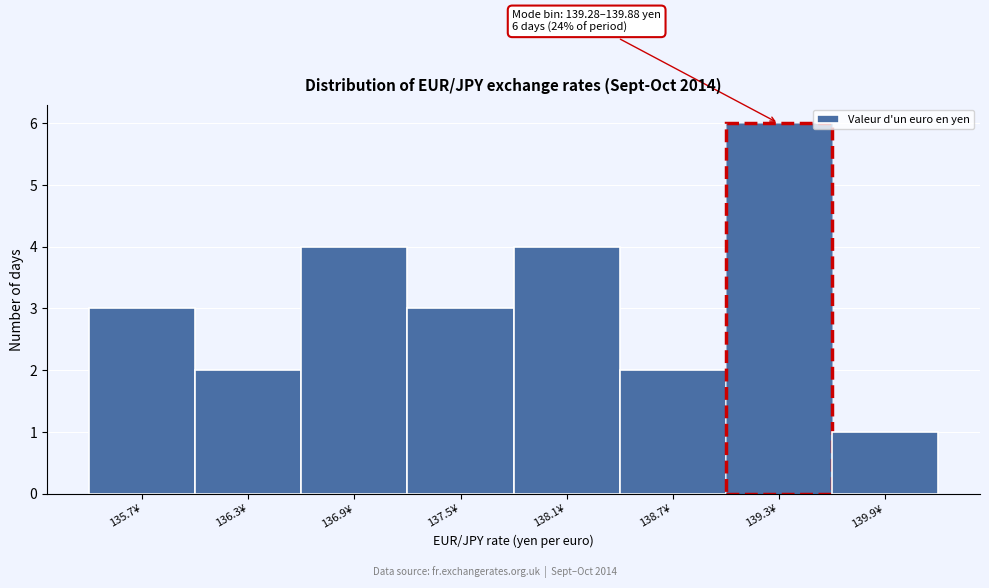

Reading left to right, list all the values displayed in this chart.

135.7¥=3	136.3¥=2	136.9¥=4	137.5¥=3	138.1¥=4	138.7¥=2	139.3¥=6	139.9¥=1